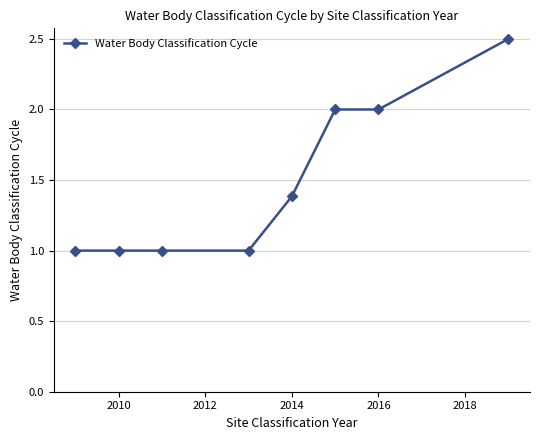

What is the average value?

1.5